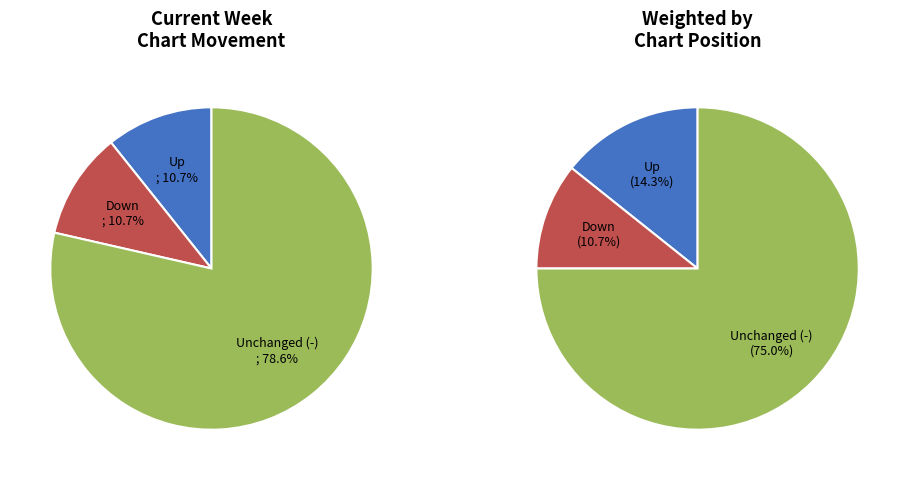

What percentage do - and up together represent?

89.3%